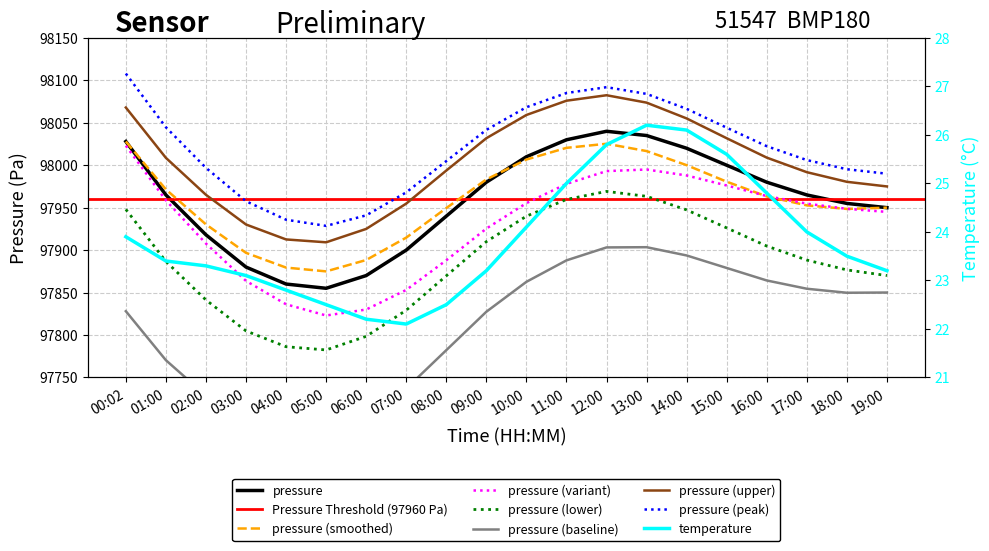

Read the temperature value at 00:02.

23.9